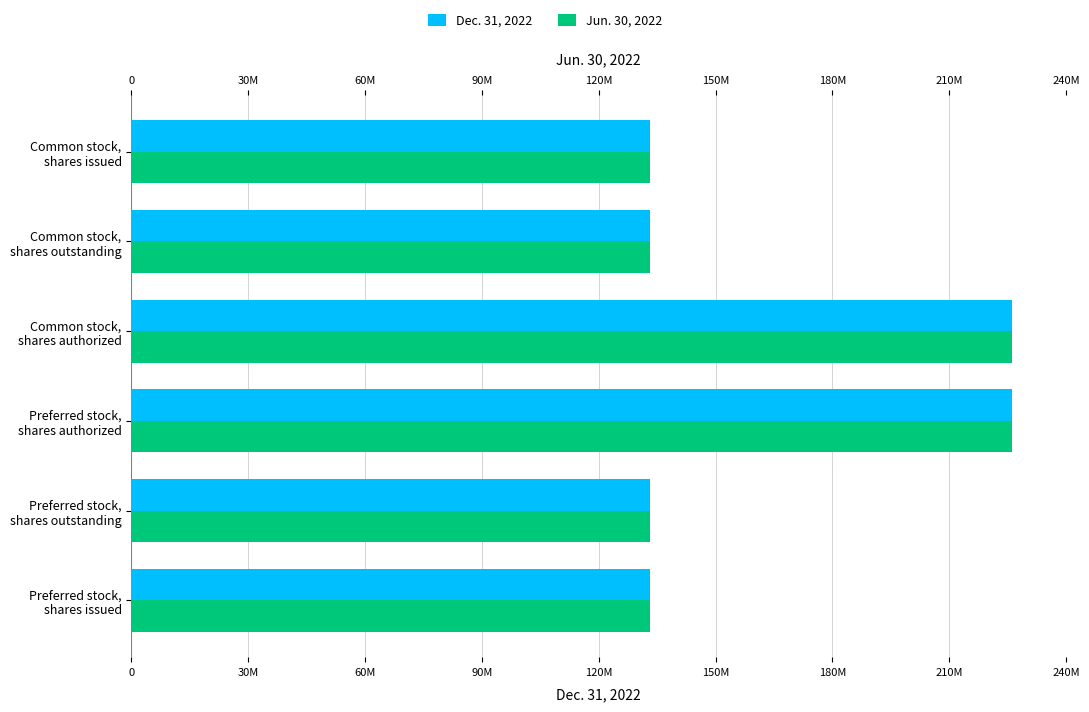

The Dec. 31, 2022 series shows 225114733 at Common stock, shares outstanding. True or false?

False